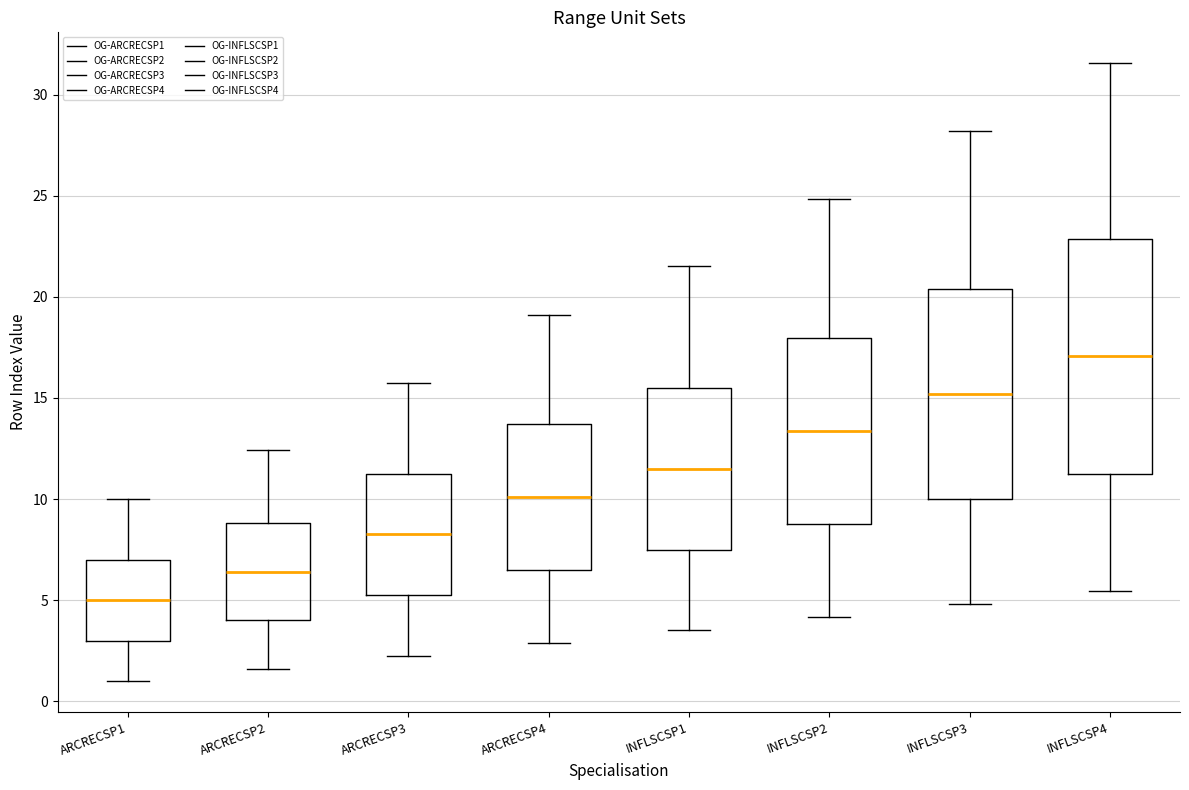

Which box is the tallest, from its lower edge to its upper edge?

INFLSCSP4